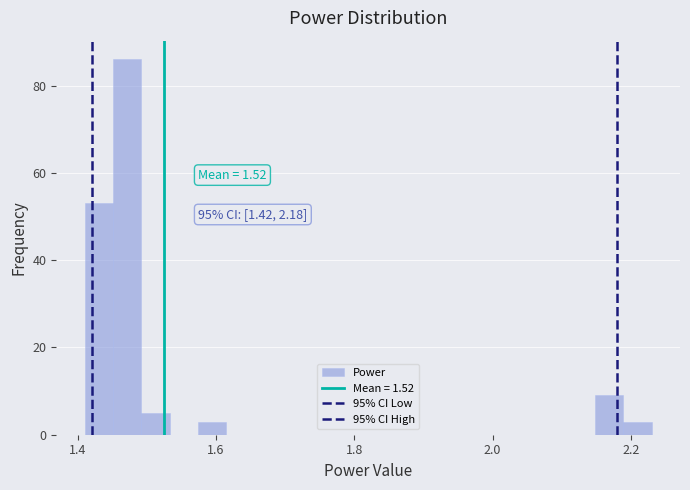

Read against the x-axis, roughly where is the centre of the tallest bar?

1.48